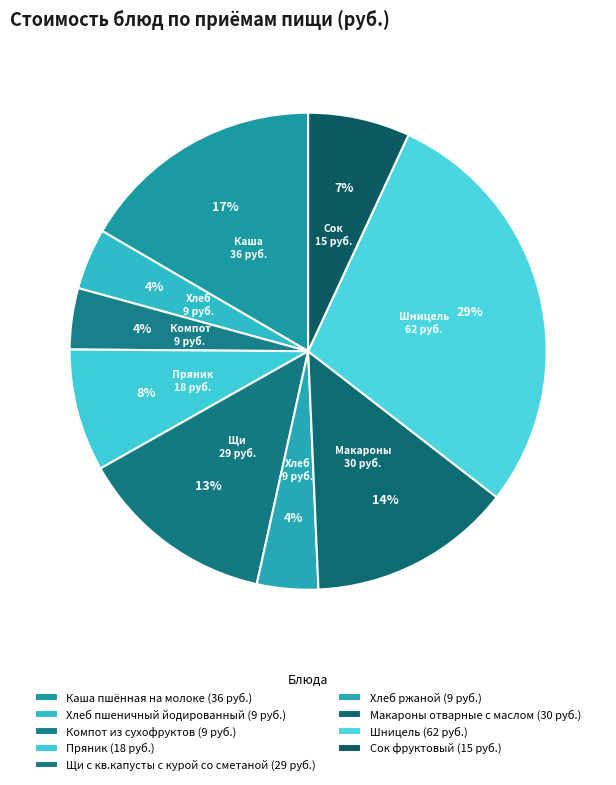

Which category has the smallest portion of the pie?

Хлеб пшеничный йодированный